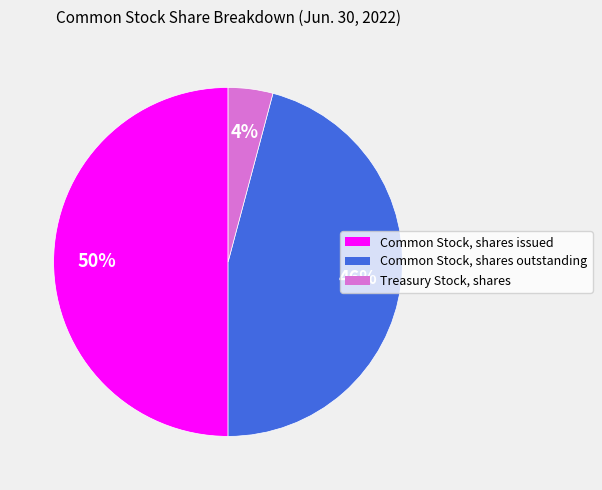

To the nearest percent, what is the combined percentage of Common Stock, shares outstanding and Common Stock, shares issued?

96%